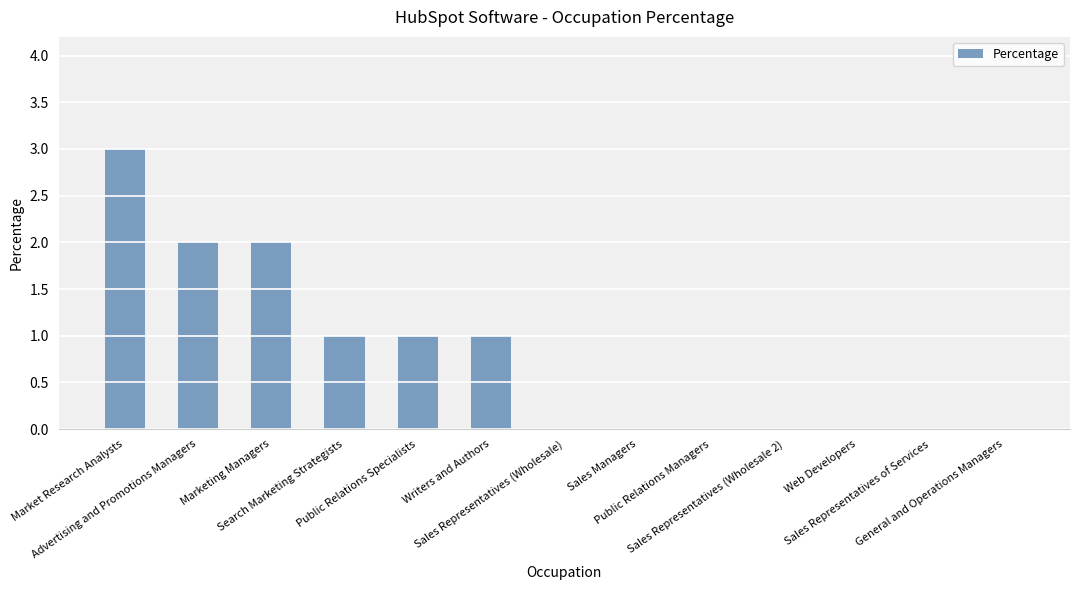

What is the difference between the values at Market Research Analysts and Public Relations Specialists?

2